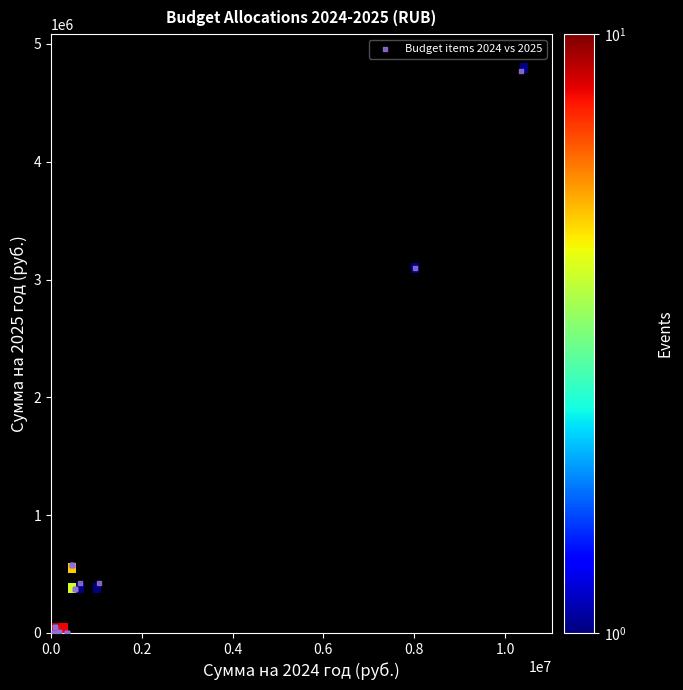

What Y value in the scatter plot is closest to 2386246?

3097026